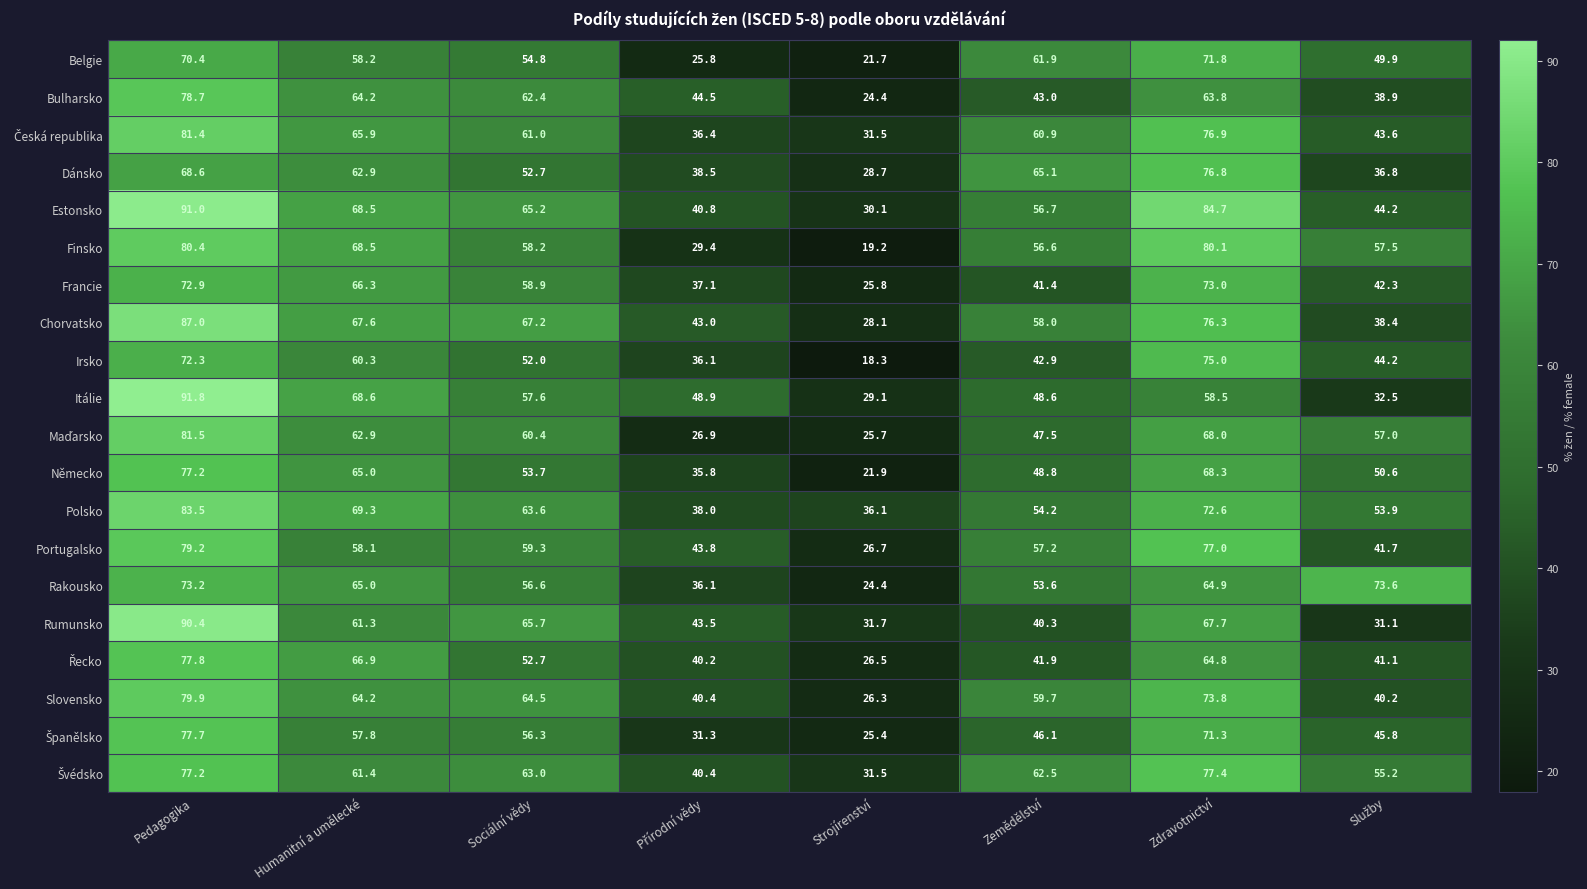

Where does the Rumunsko series first go above 61?

Pedagogika